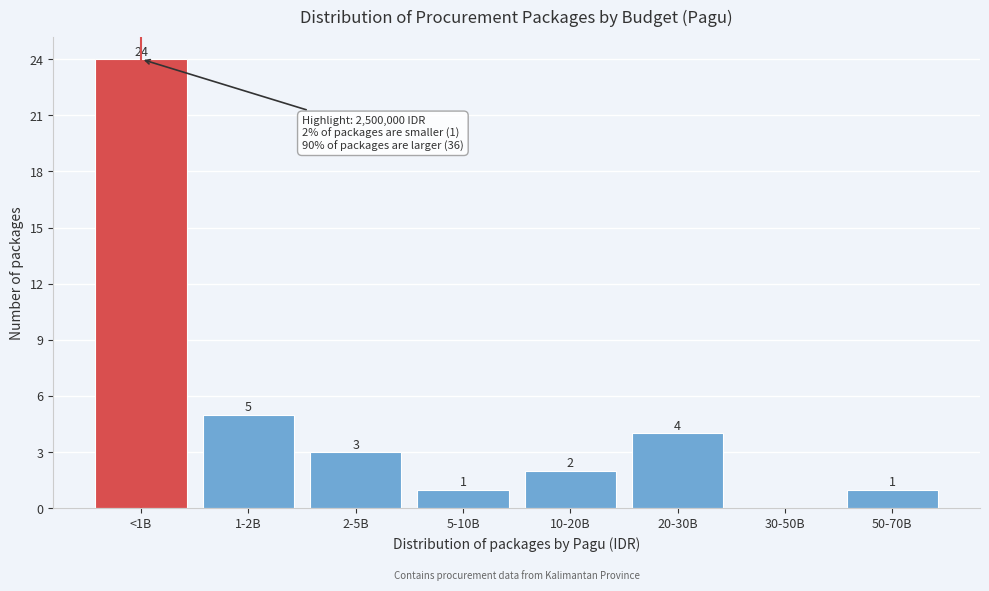

Reading right to left, list all the values displayed in this chart.

50-70B=1	30-50B=0	20-30B=4	10-20B=2	5-10B=1	2-5B=3	1-2B=5	<1B=24